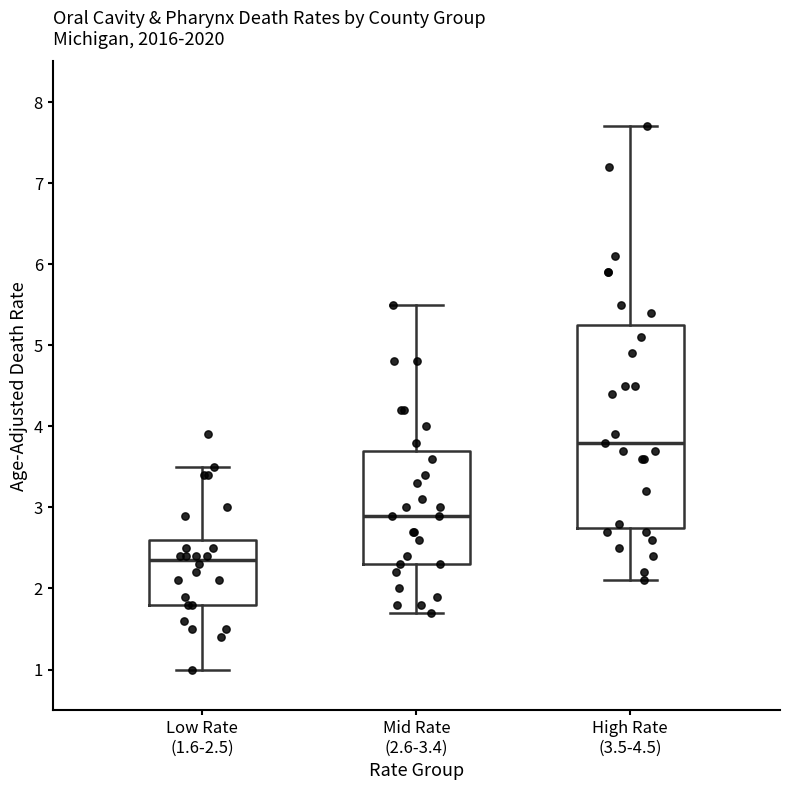

Reading left to right, read every box against the y-axis: the position of its median line, the range the box covers, and the ends of its whiskers. The values are not printed on the chart, so give them approximately, as read against the axis.

Low Rate (1.6-2.5): median 2.4, box 1.8 to 2.6, whiskers 1.0 to 3.5
Mid Rate (2.6-3.4): median 2.9, box 2.3 to 3.7, whiskers 1.7 to 5.5
High Rate (3.5-4.5): median 3.8, box 2.8 to 5.3, whiskers 2.1 to 7.7